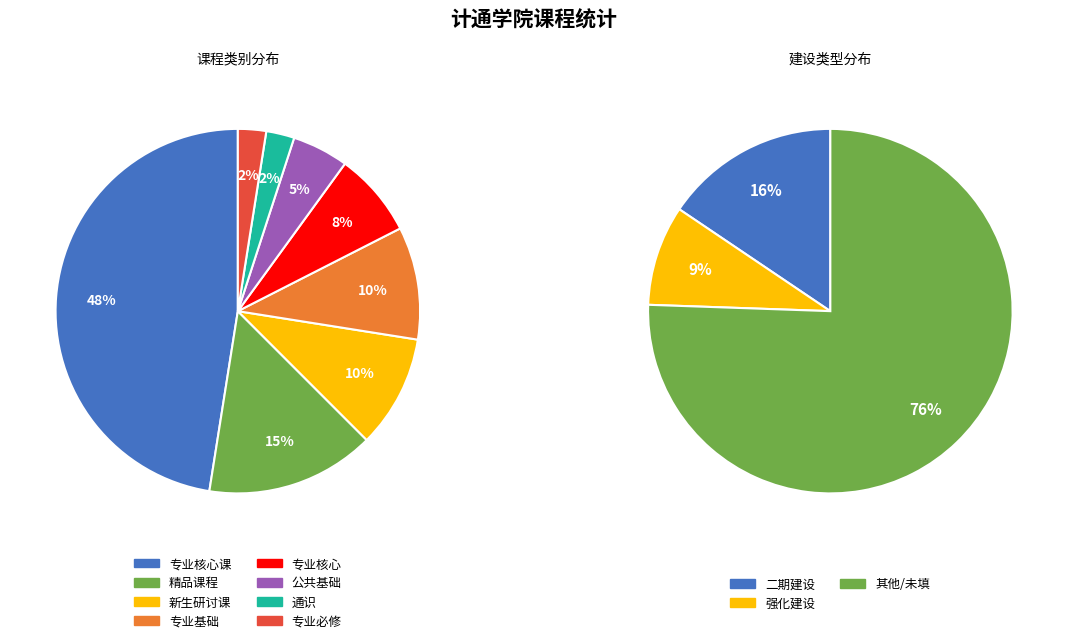

To the nearest percent, what is the difference between the 专业核心 and 新生研讨课 slice percentages?

2%